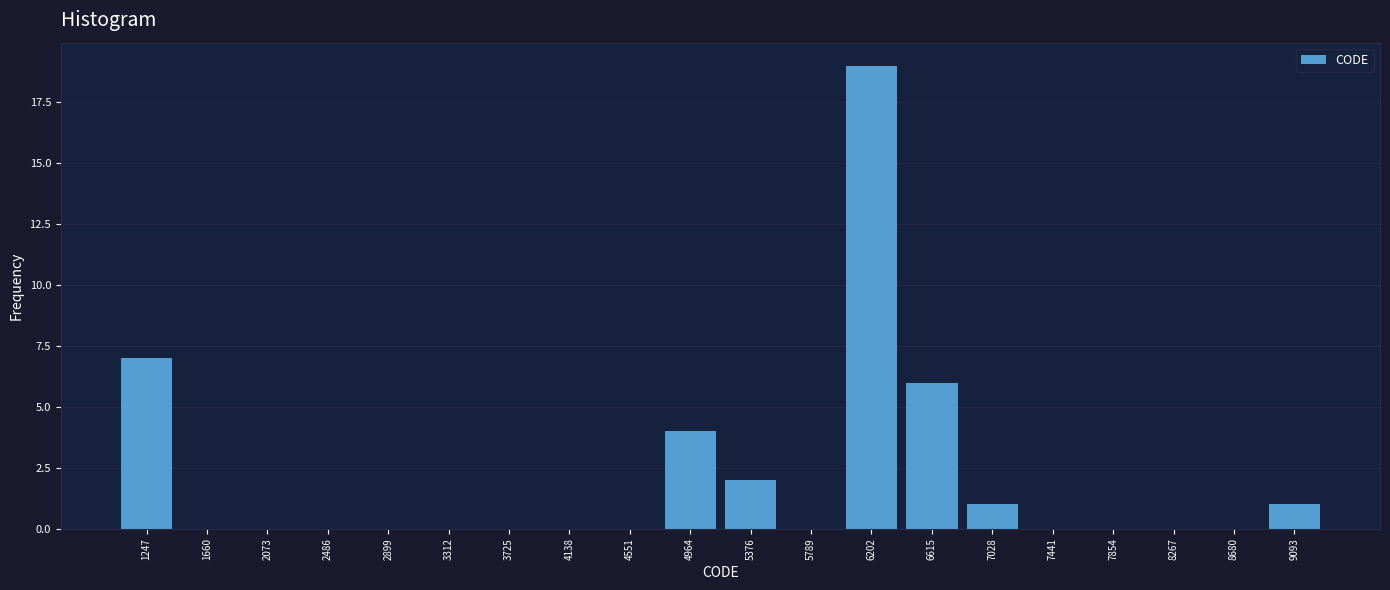

Which range on the x-axis has the tallest bar?

6000 to 6400